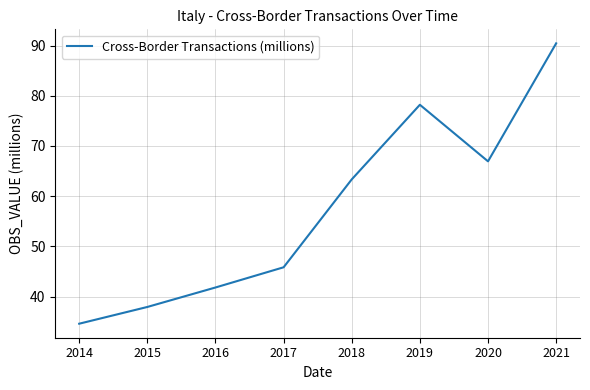

Which category has the highest value across all series?

2021